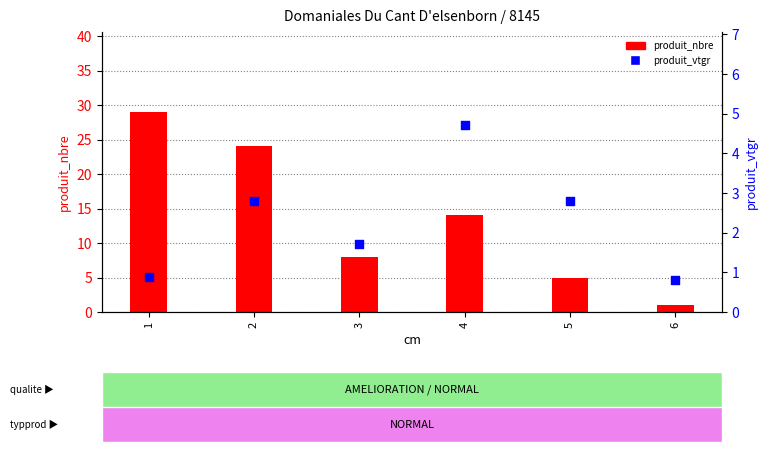

Which series contains the highest Y value?

produit_nbre